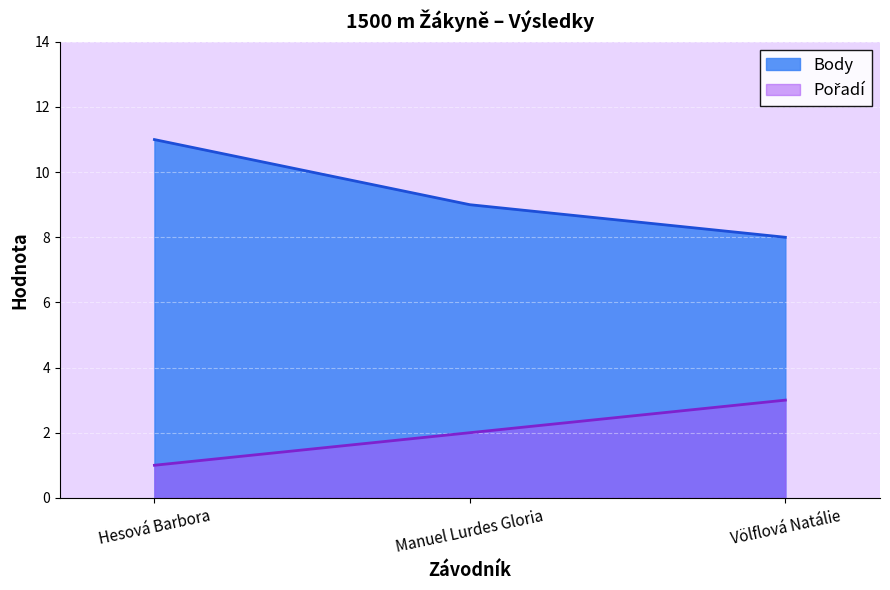

The value of Body at Manuel Lurdes Gloria is 14. True or false?

False